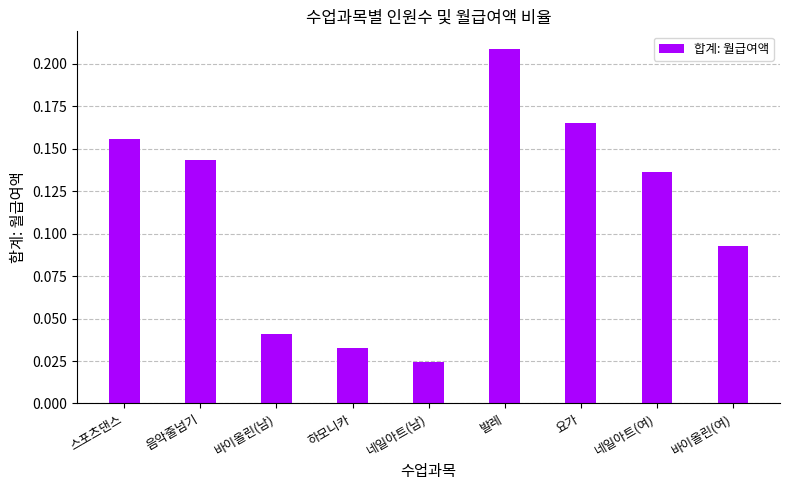

List the labels in order of value, smallest first.

네일아트(남), 하모니카, 바이올린(남), 바이올린(여), 네일아트(여), 음악줄넘기, 스포츠댄스, 요가, 발레